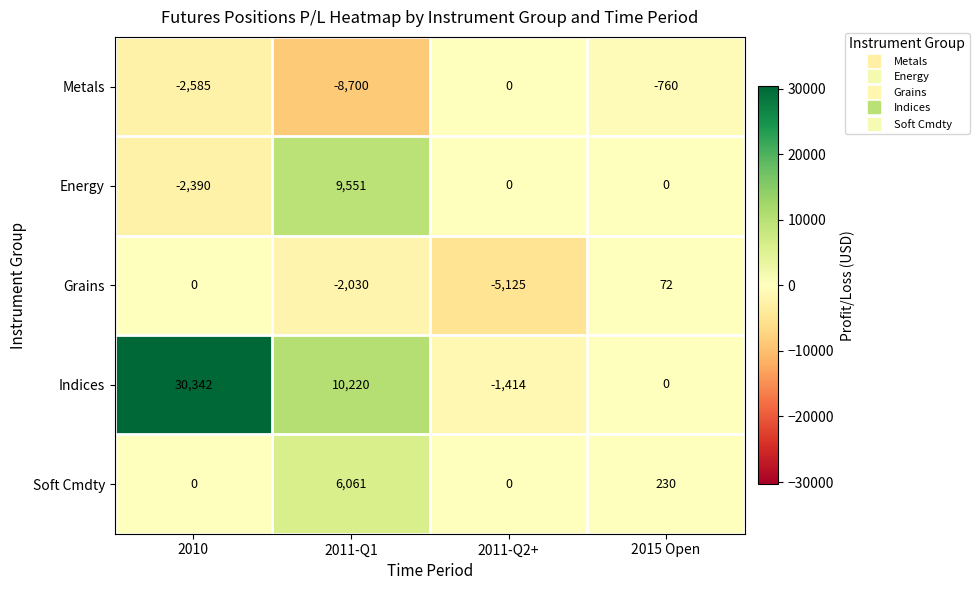

Rank the categories by Grains value from lowest to highest.

2011-Q2+, 2011-Q1, 2010, 2015 Open